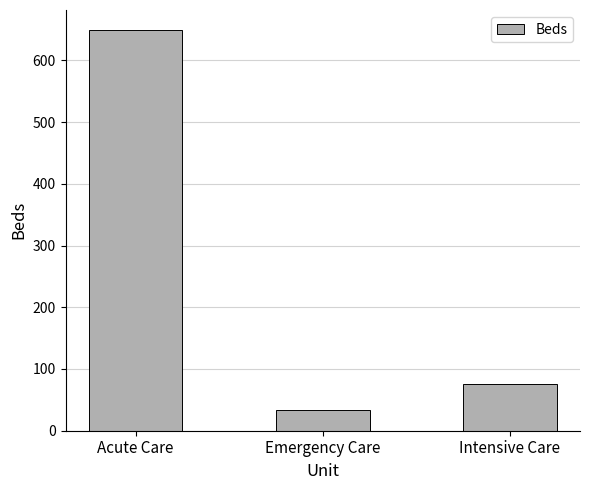

What is the maximum value shown in the chart?

649